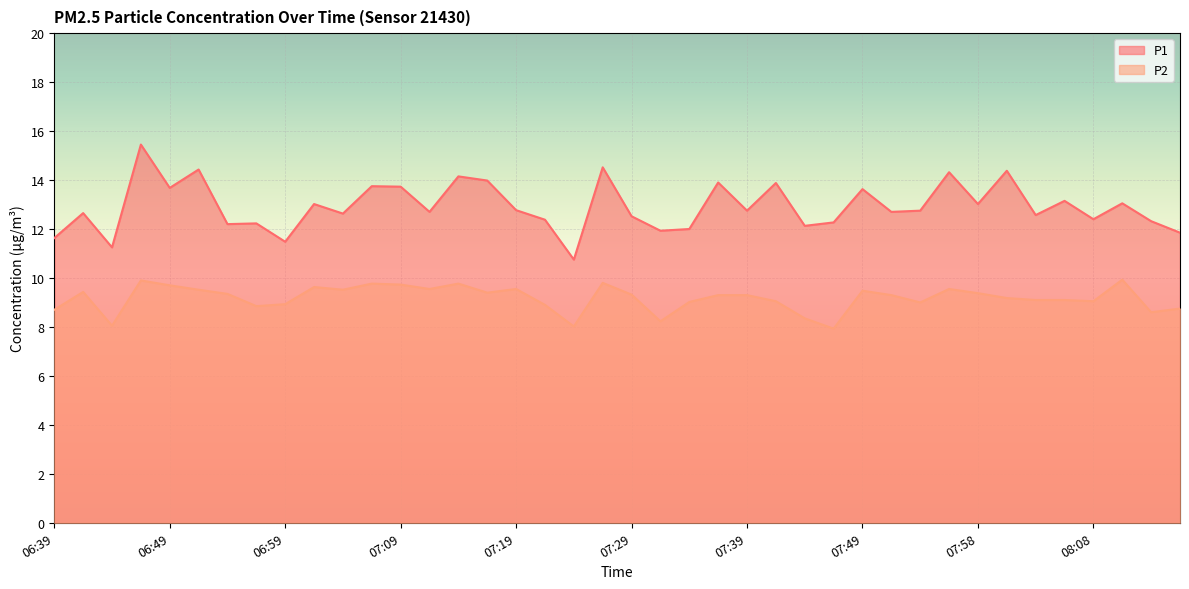

What is the greatest value displayed?

15.4